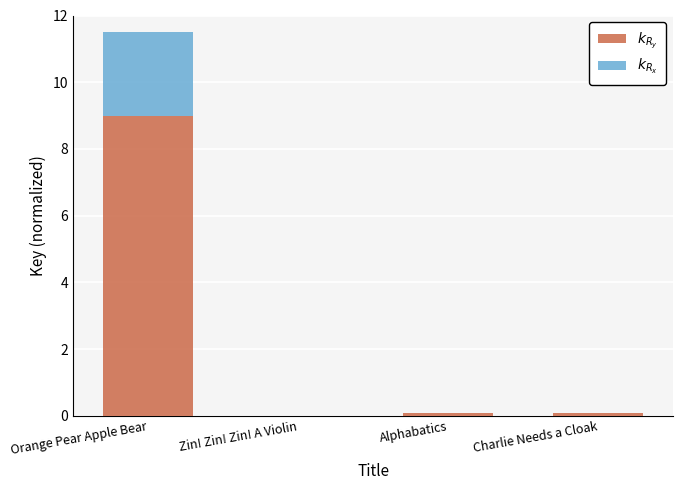

Are the bars grouped side by side (vs. stacked)?

No